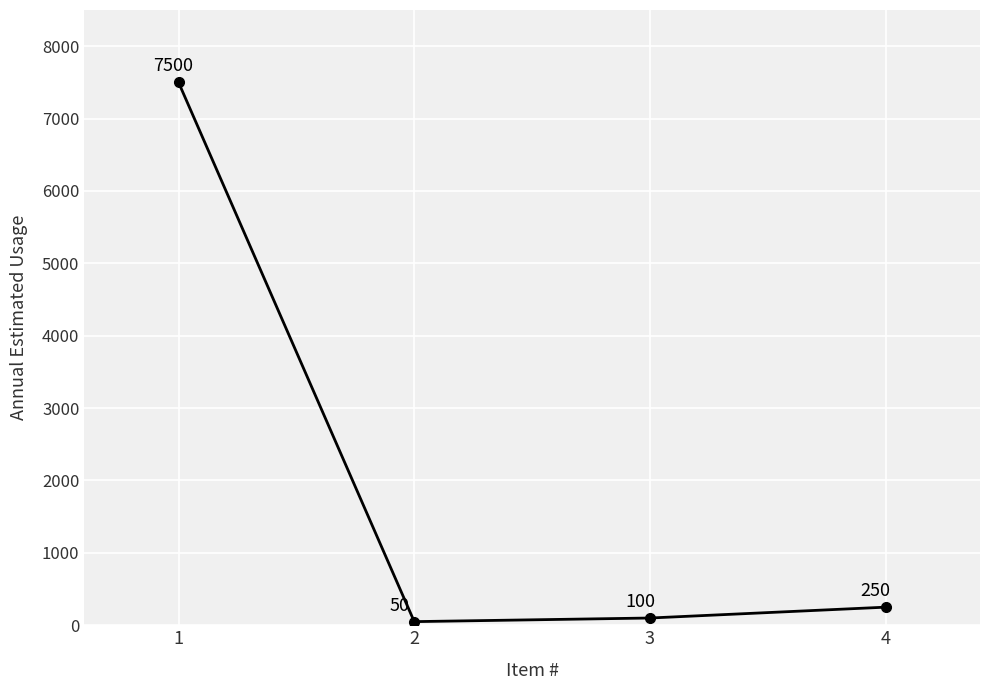

What is the difference between the values at 4 and 1?

7250